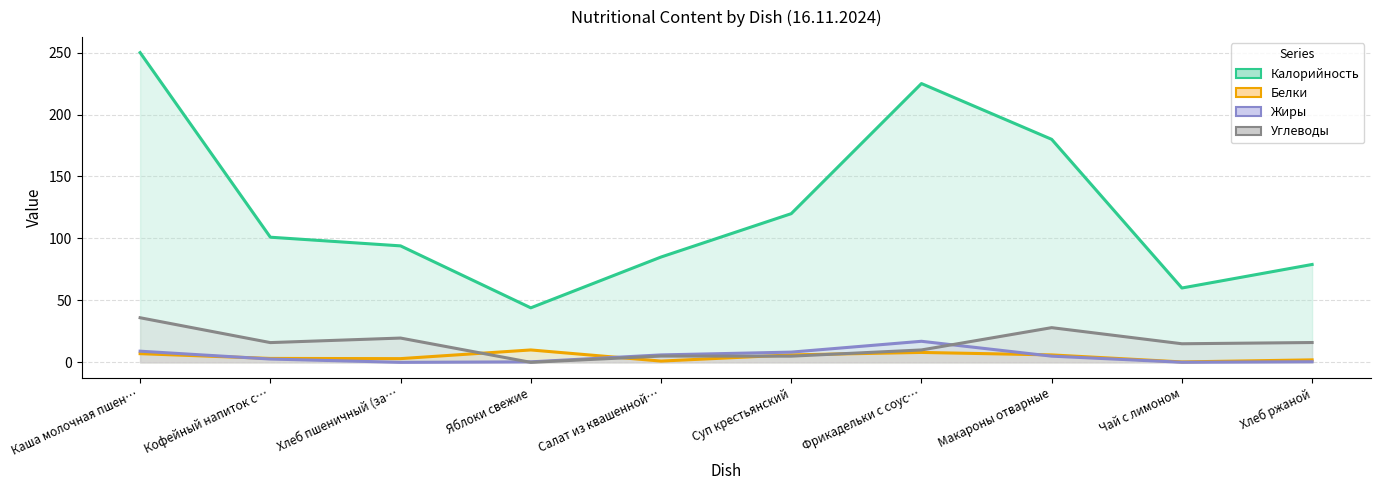

What are all the series names shown in the legend?

Калорийность, Белки, Жиры, Углеводы